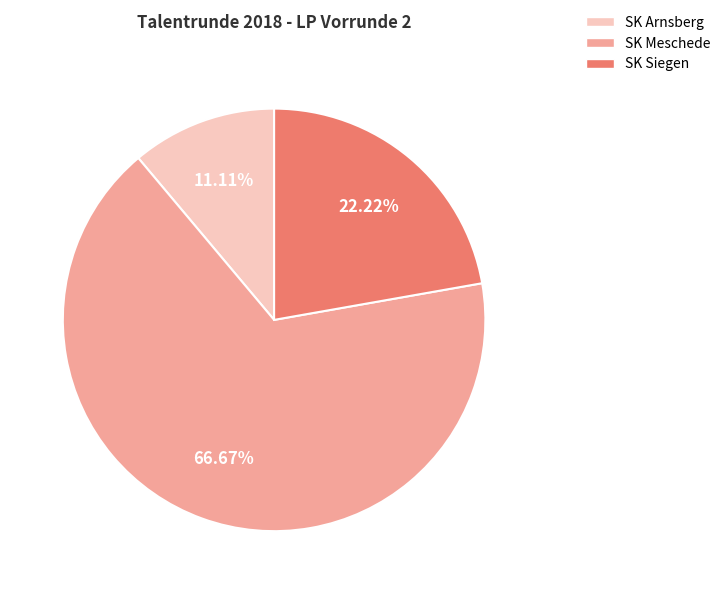

To the nearest percent, what is the average slice percentage?

33%